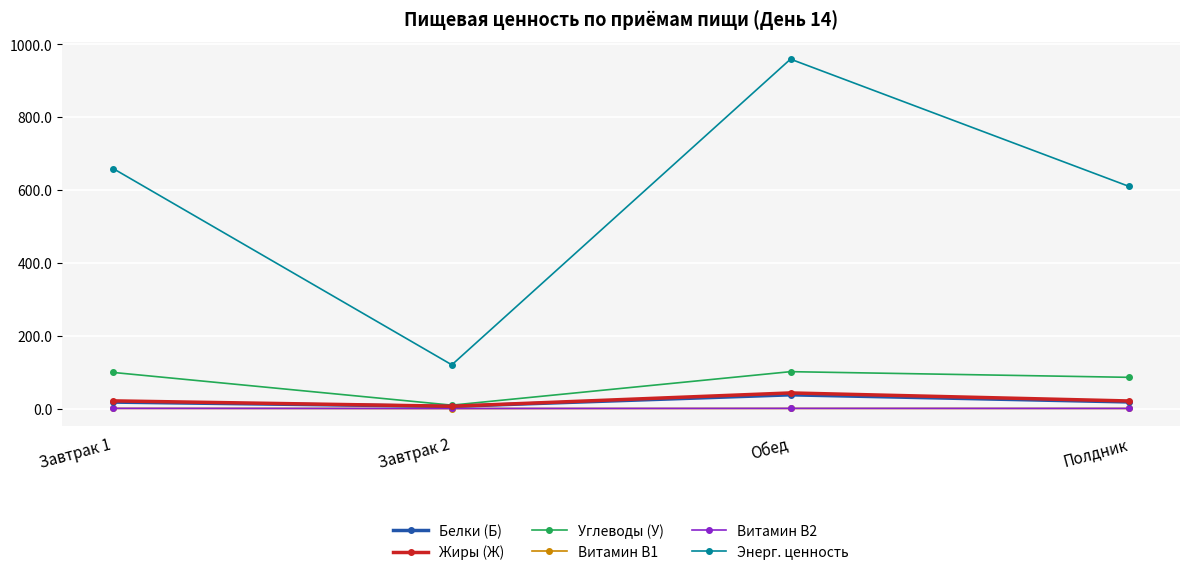

Is this an area chart (filled region under the line)?

No